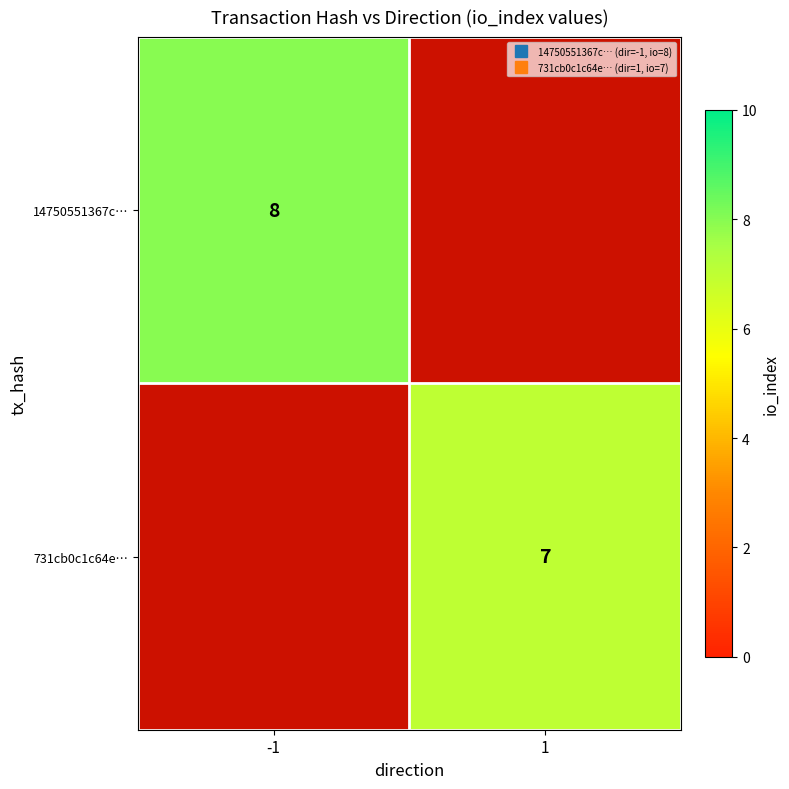

How many positive values does the 14750551367c… series have?

1